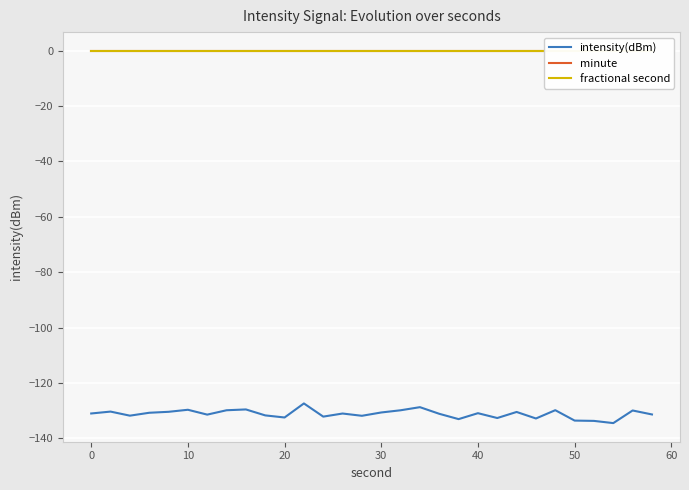

True or false: fractional second and intensity(dBm) intersect in this chart.

False